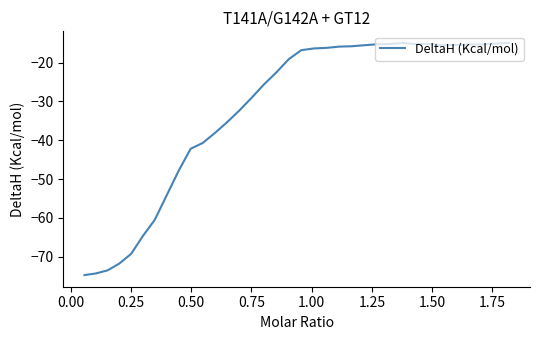

What is the smallest value displayed?

-74.7